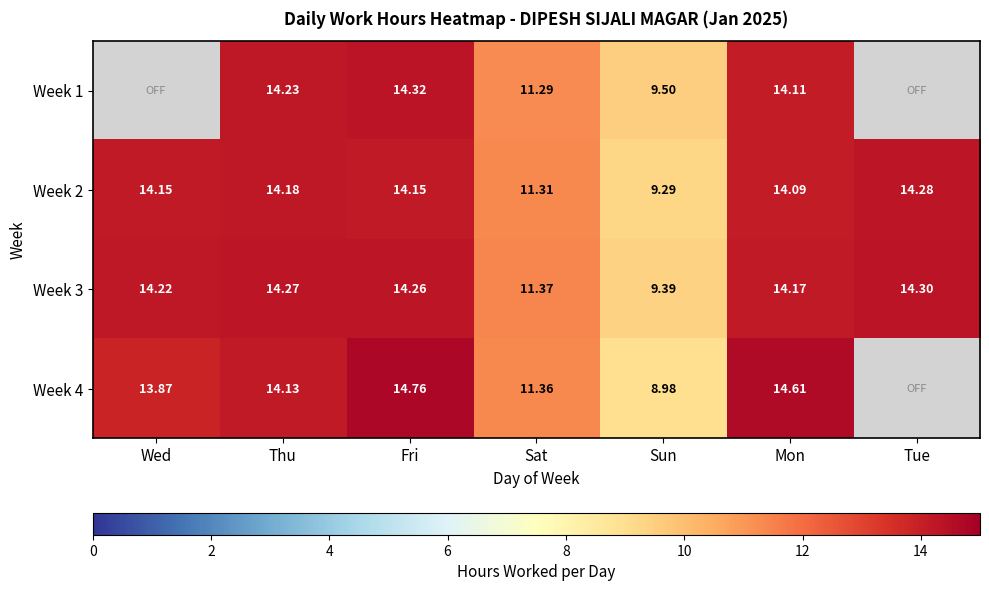

What is the difference between the maximum and second lowest values in the Week 3 series?

2.9